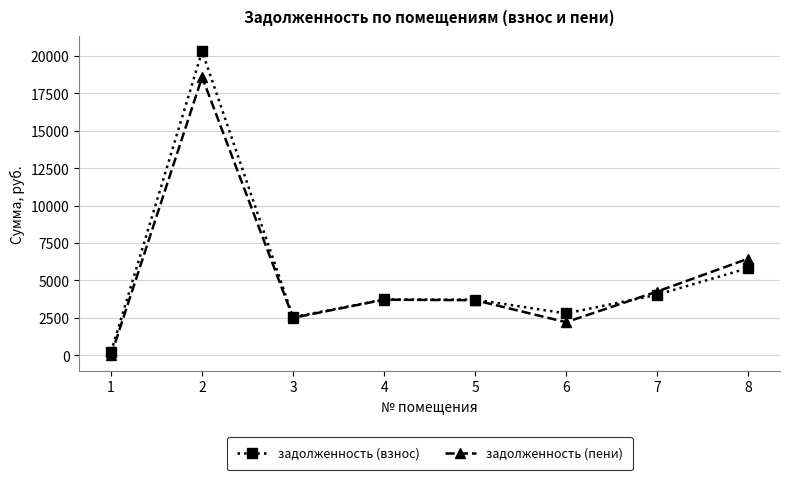

How many data points in задолженность (пени) are less than 3717?

4